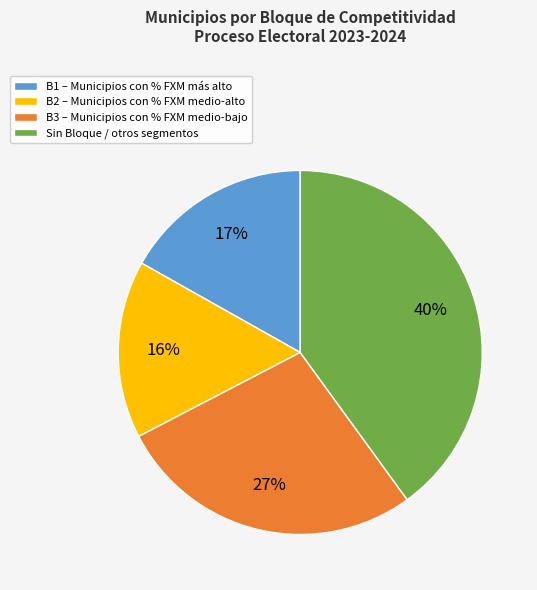

What is the smallest slice in the pie chart?

B2 – Municipios con % FXM medio-alto